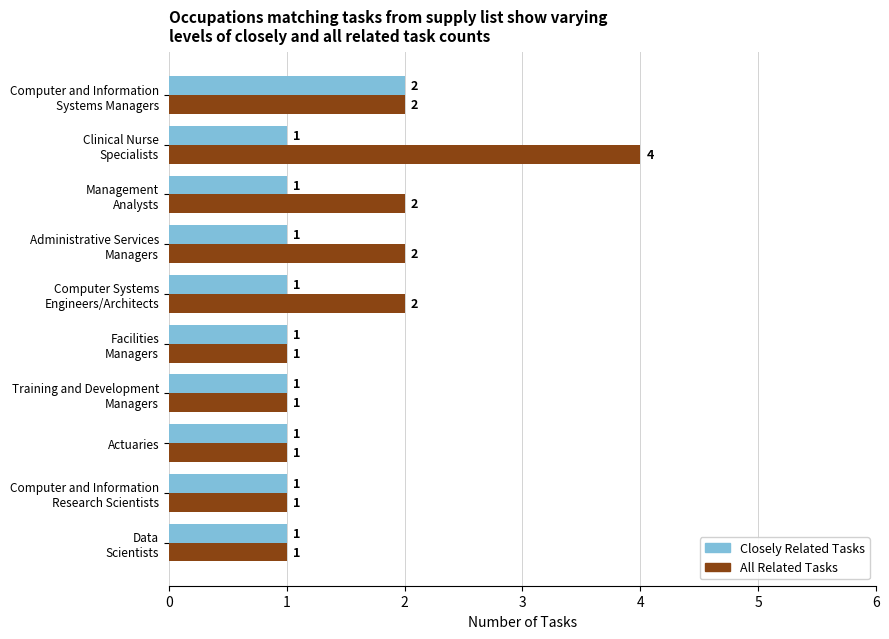

What is the difference between the maximum and second lowest values in the Closely Related Tasks series?

1